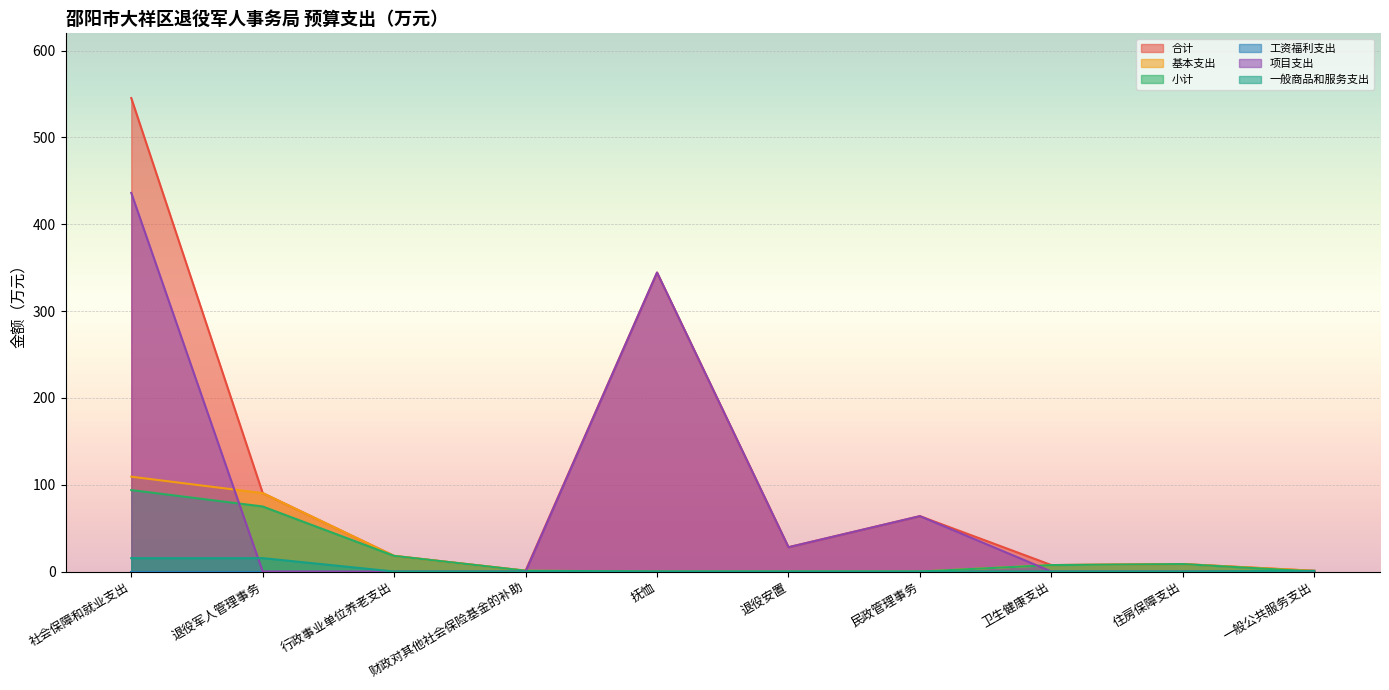

At which category does the chart reach its peak across all series?

社会保障和就业支出